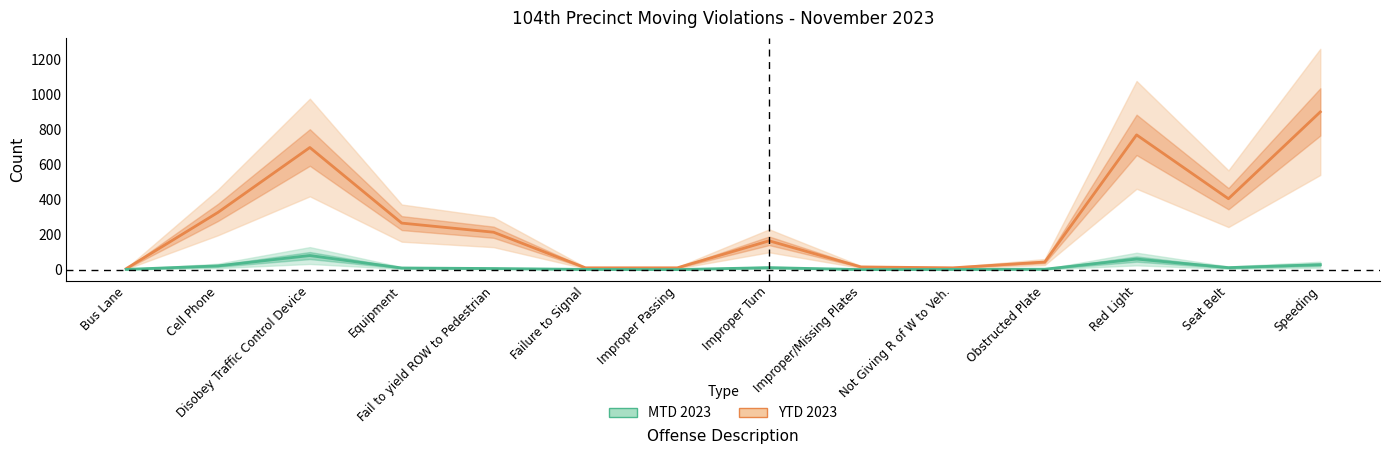

Rank the series by their maximum value, from highest to lowest.

YTD 2023, MTD 2023